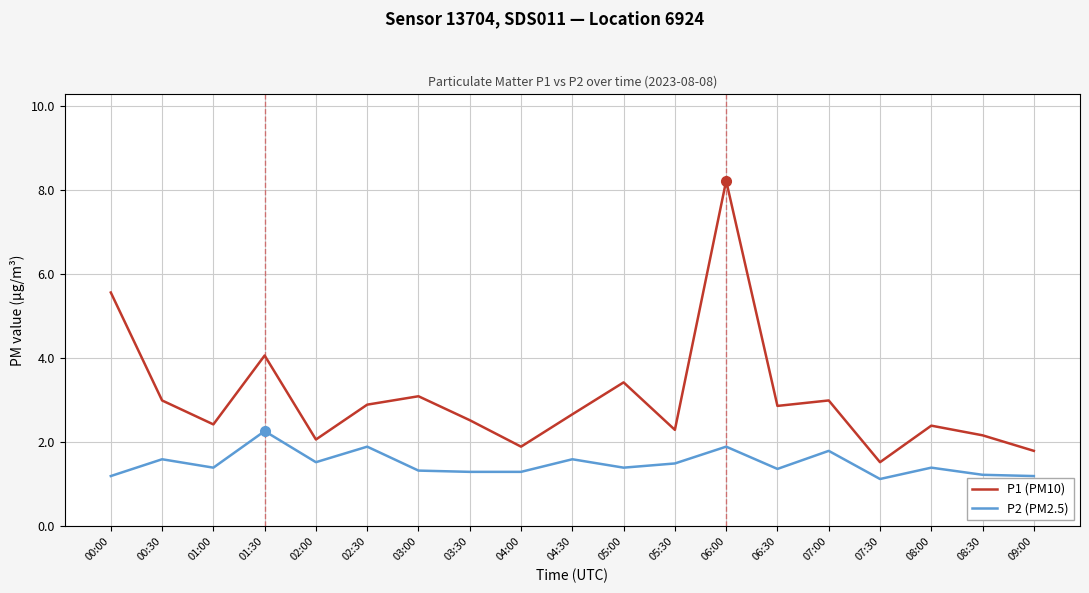

Which series has the widest spread of values?

P1 (PM10)